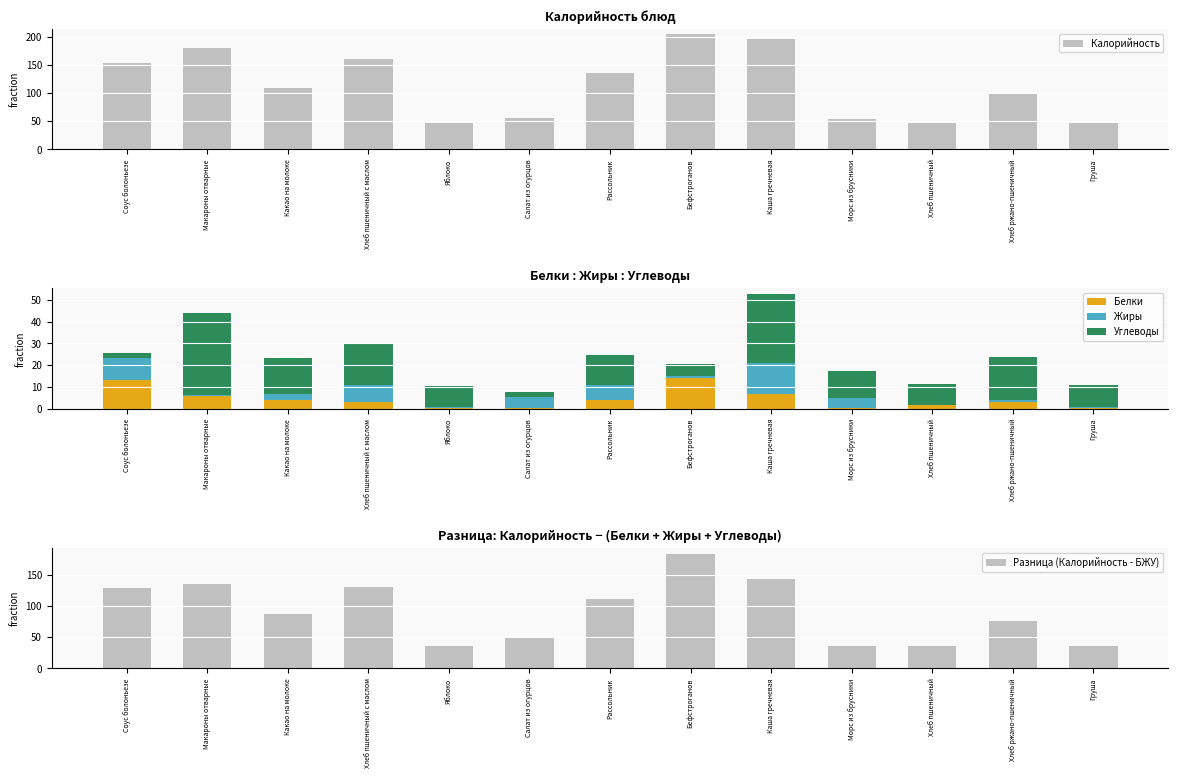

Does the chart contain any negative values?

No